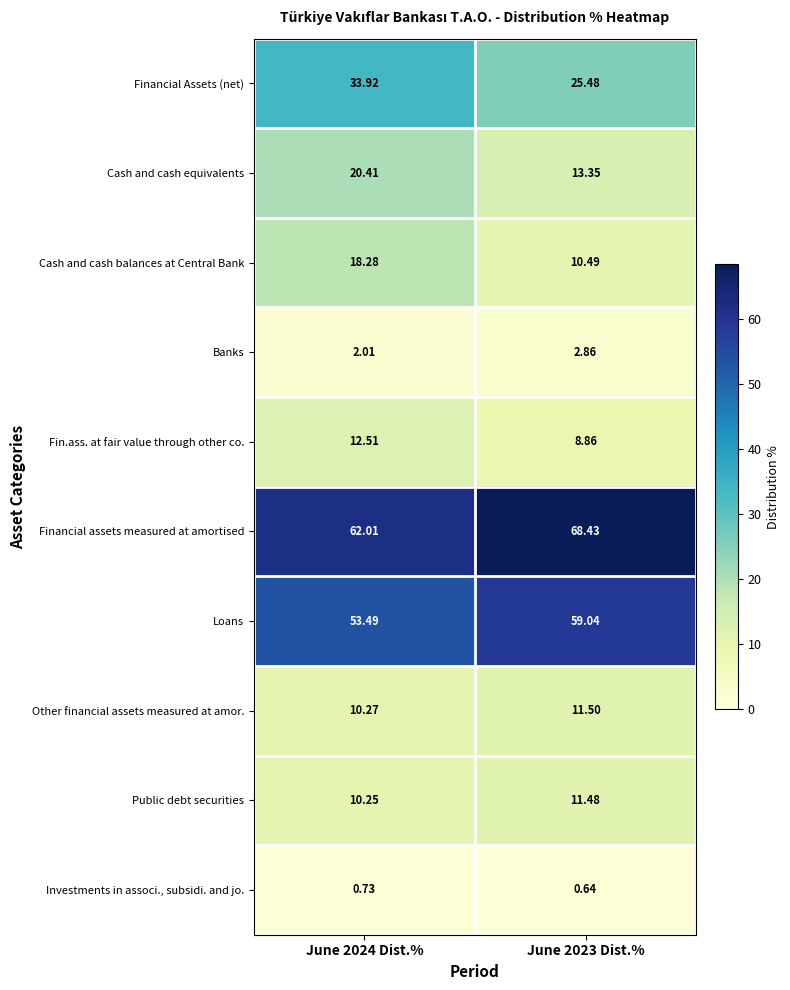

Which series has the widest spread of values?

Financial Assets (net)